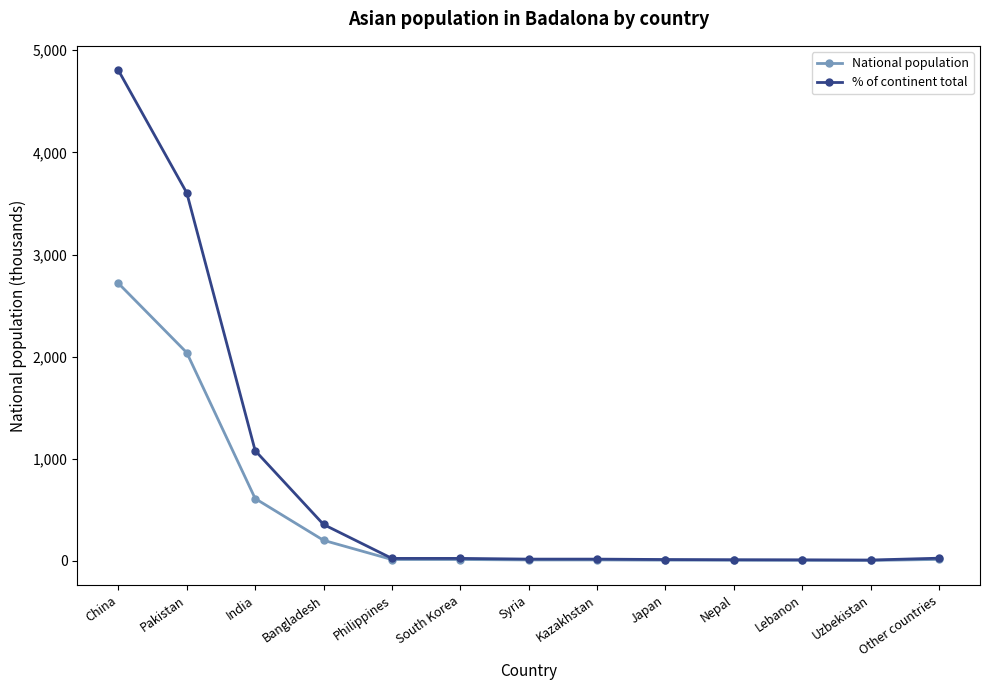

What is the greatest value displayed?

4803